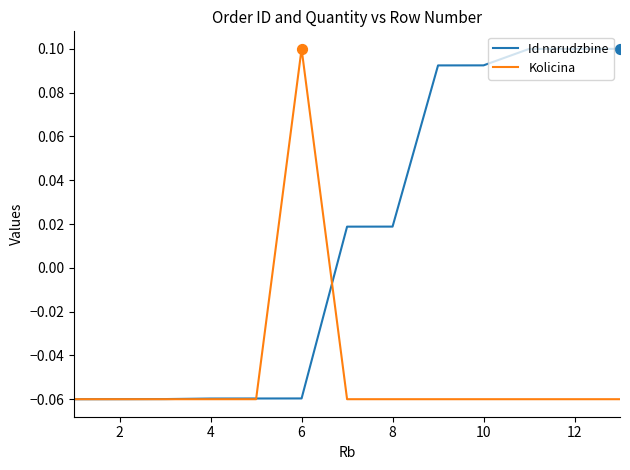

Rank the series by their average value, from lowest to highest.

Kolicina, Id narudzbine